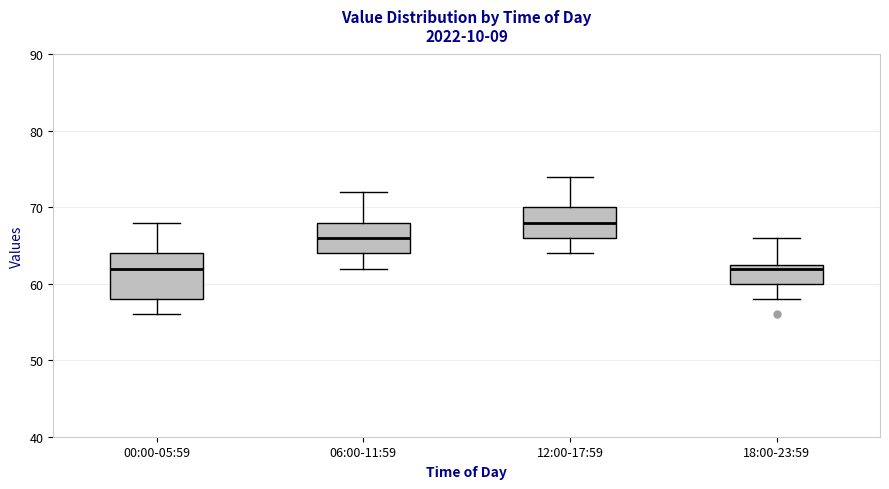

Where does the median line of the box for 18:00-23:59 sit on the y-axis? The values are not printed on the chart, so give them approximately, as read against the axis.

62